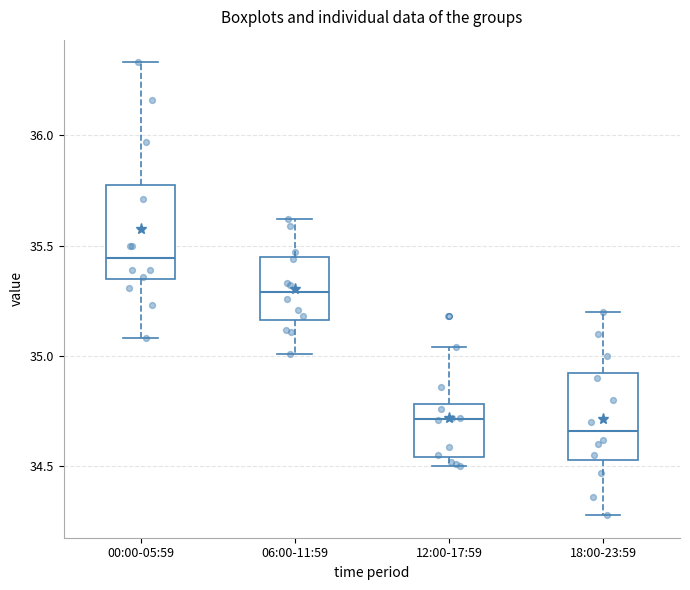

Reading left to right, transcribe this box plot: for each box, give where its median line is, the range the box spans, and where its two whiskers end, as read against the y-axis. The values are not printed on the chart, so give them approximately, as read against the axis.

00:00-05:59: median 35.45, box 35.35 to 35.80, whiskers 35.10 to 36.35
06:00-11:59: median 35.30, box 35.15 to 35.45, whiskers 35.00 to 35.60
12:00-17:59: median 34.70, box 34.55 to 34.80, whiskers 34.50 to 35.05
18:00-23:59: median 34.65, box 34.55 to 34.95, whiskers 34.30 to 35.20